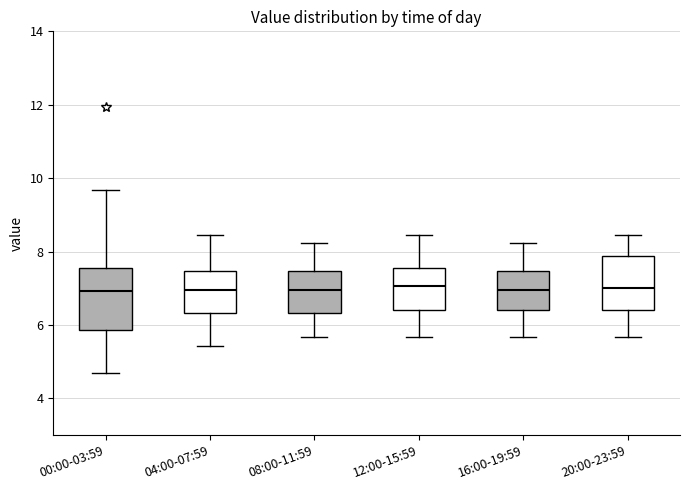

Reading left to right, read every box against the y-axis: the position of its median line, the range the box covers, and the ends of its whiskers. The values are not printed on the chart, so give them approximately, as read against the axis.

00:00-03:59: median 7.0, box 5.8 to 7.6, whiskers 4.6 to 9.6
04:00-07:59: median 7.0, box 6.4 to 7.4, whiskers 5.4 to 8.4
08:00-11:59: median 7.0, box 6.4 to 7.4, whiskers 5.6 to 8.2
12:00-15:59: median 7.0, box 6.4 to 7.6, whiskers 5.6 to 8.4
16:00-19:59: median 7.0, box 6.4 to 7.4, whiskers 5.6 to 8.2
20:00-23:59: median 7.0, box 6.4 to 7.8, whiskers 5.6 to 8.4